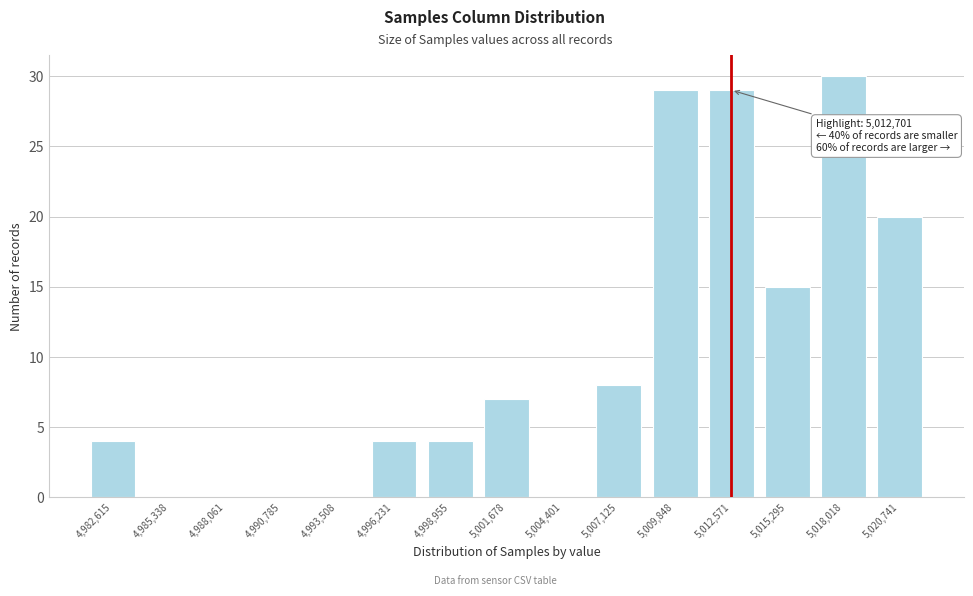

Reading left to right, what are all the values shown in this chart?

4,982,615=4	4,985,338=0	4,988,061=0	4,990,785=0	4,993,508=0	4,996,231=4	4,998,955=4	5,001,678=7	5,004,401=0	5,007,125=8	5,009,848=29	5,012,571=29	5,015,295=15	5,018,018=30	5,020,741=20